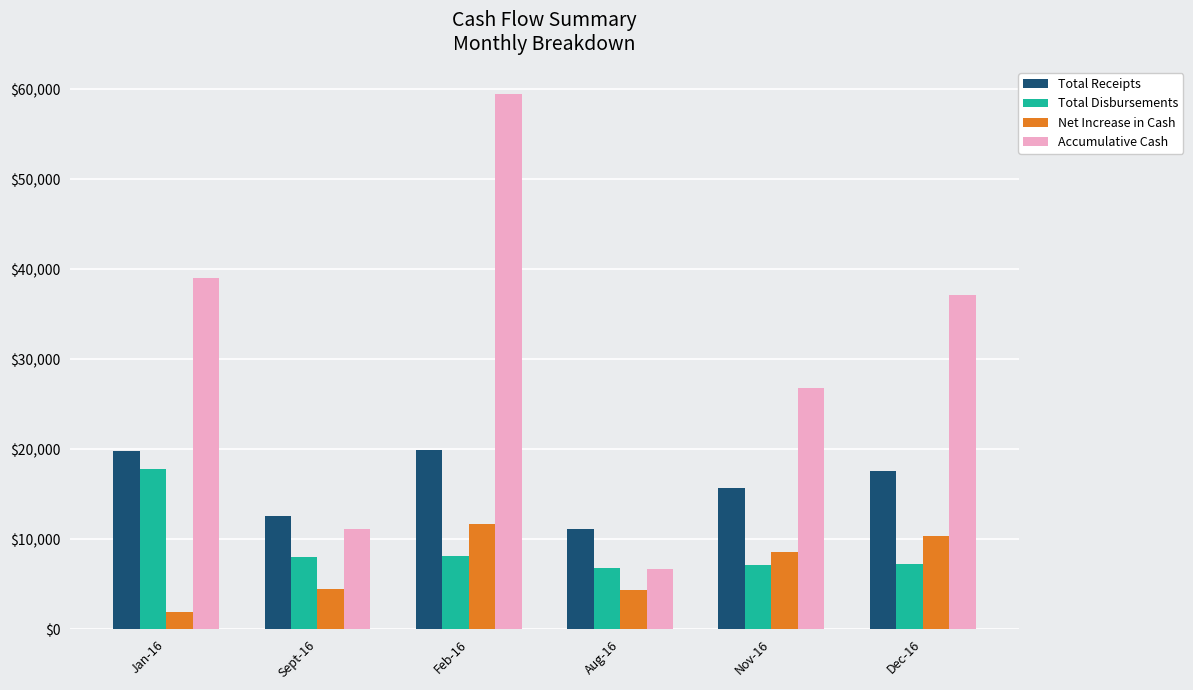

What is the sum of the Net Increase in Cash values at Feb-16 and Nov-16?

20313.9